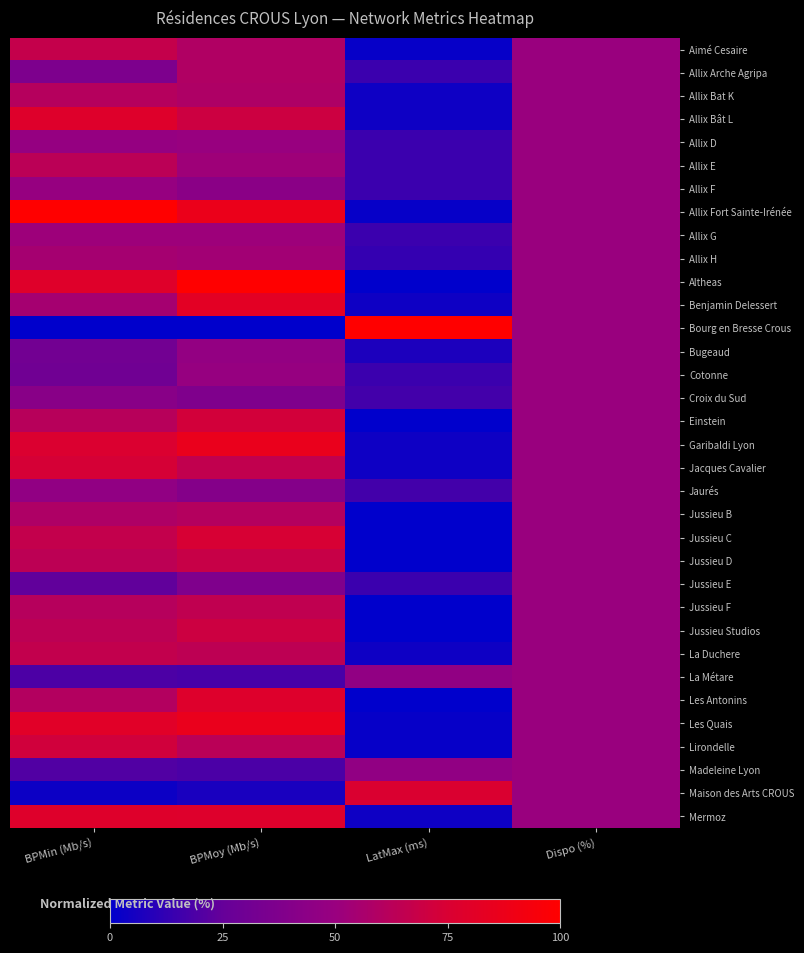

What is the total value across all series at LatMax (ms)?

459.3